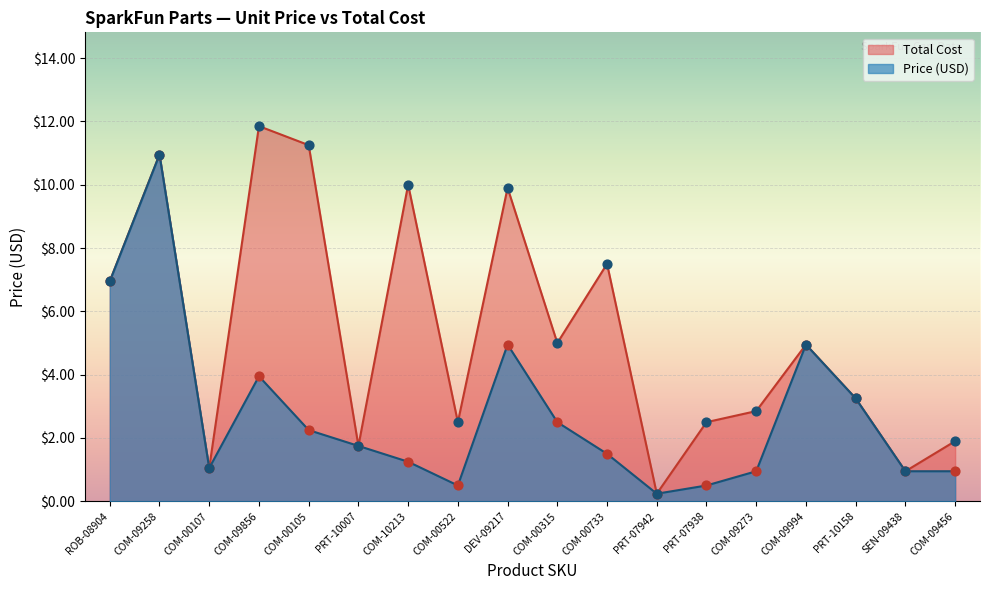

At how many categories does at least one series exceed 0?

18